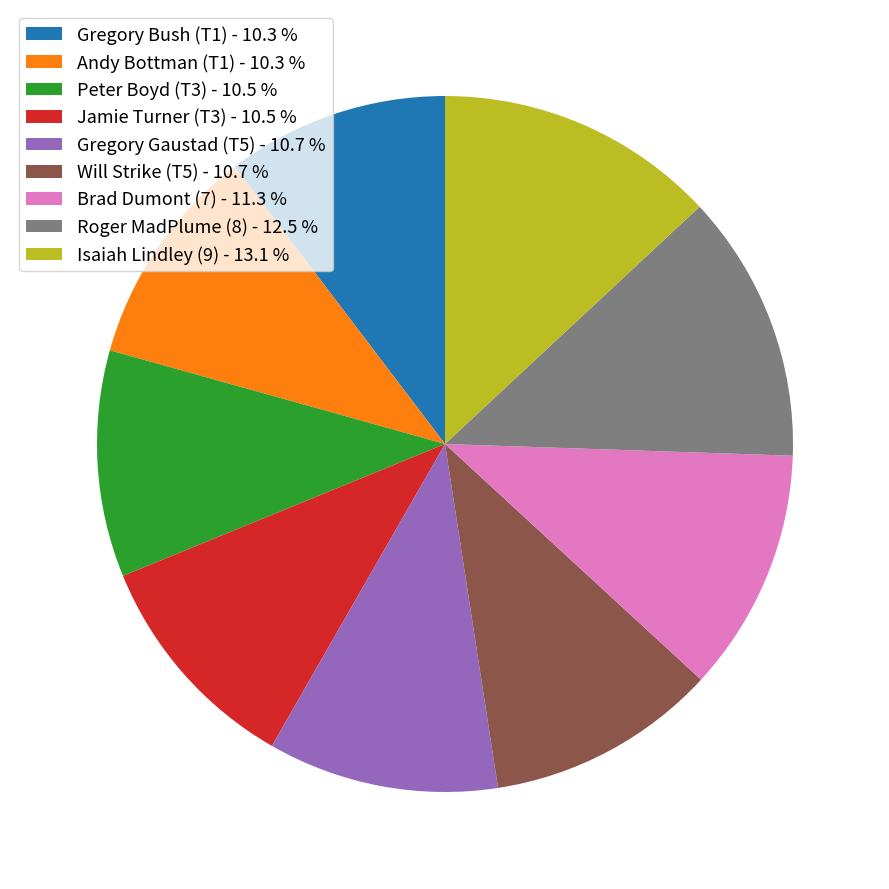

Does Brad Dumont (7) account for over 50% of the chart?

No